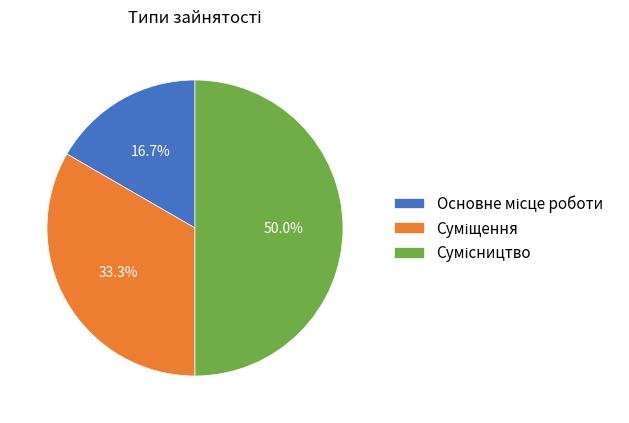

Rank the categories by value from lowest to highest.

Основне місце роботи, Суміщення, Сумісництво